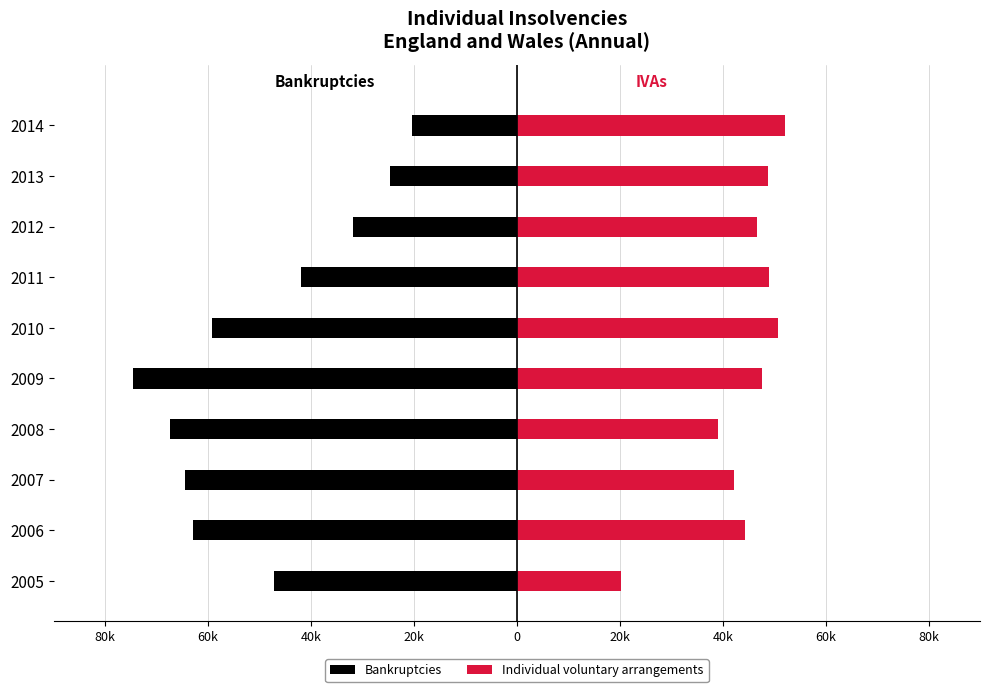

How many series are shown in this chart?

2